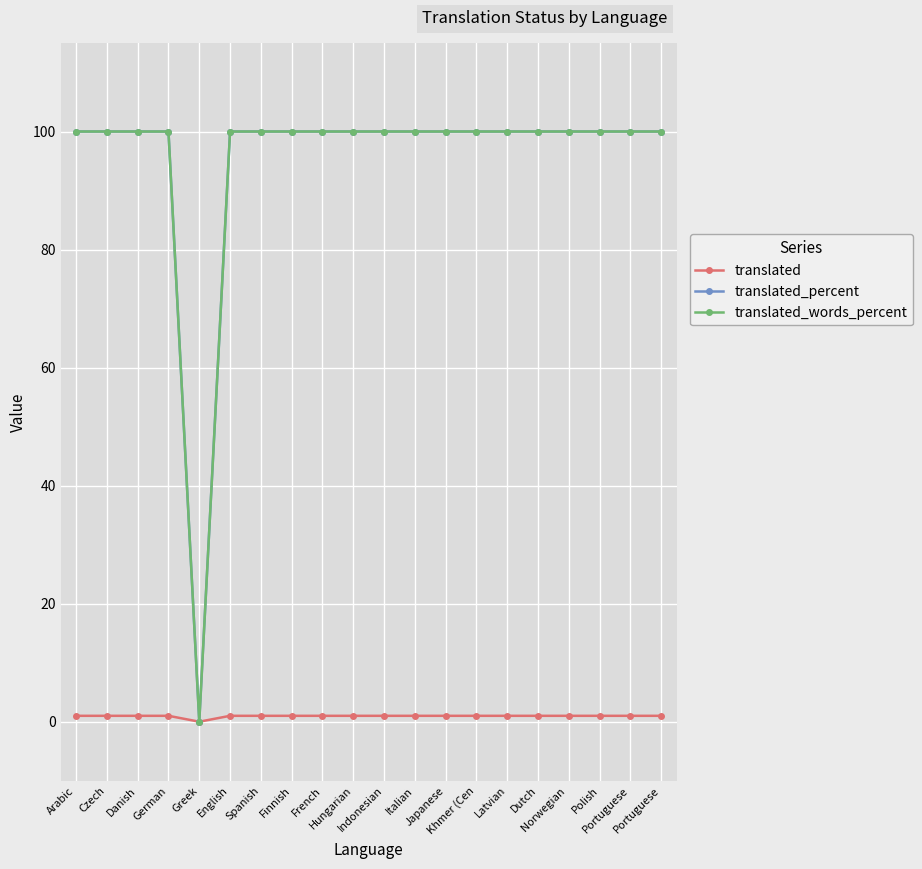

In translated_percent, how many points are lower than both neighbors (excluding endpoints)?

1